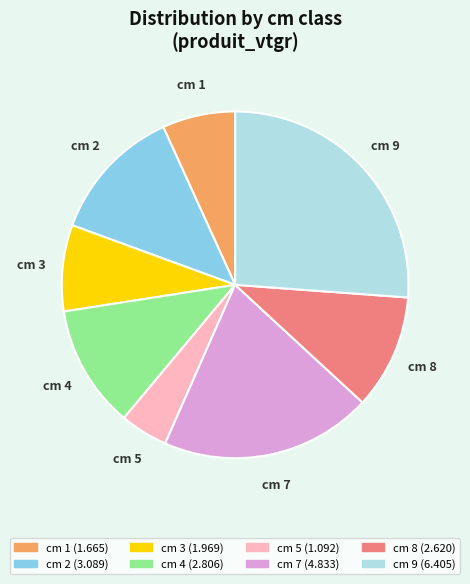

Is there any slice that represents more than half of the pie?

No